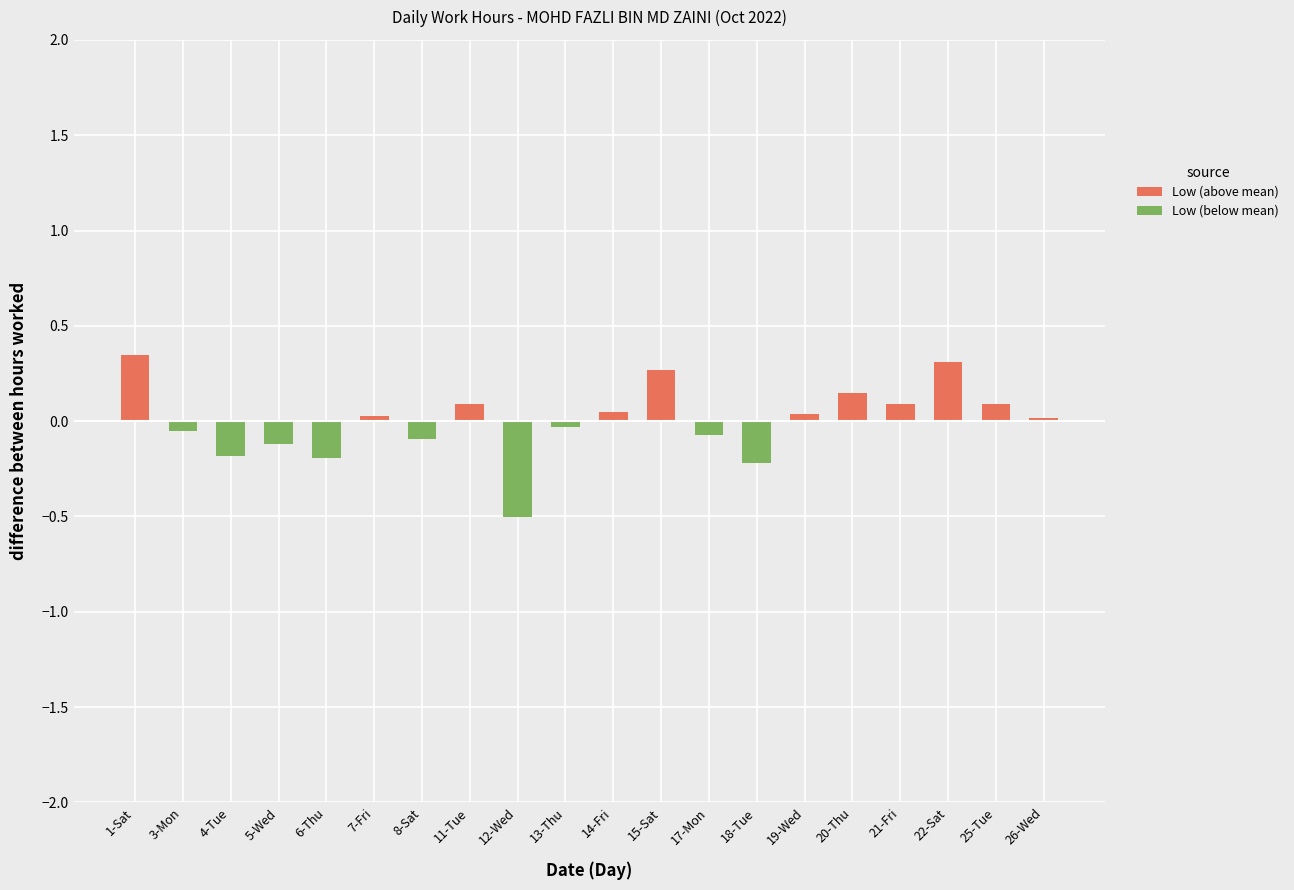

What is the average value of the Low (below mean) series?

-0.1